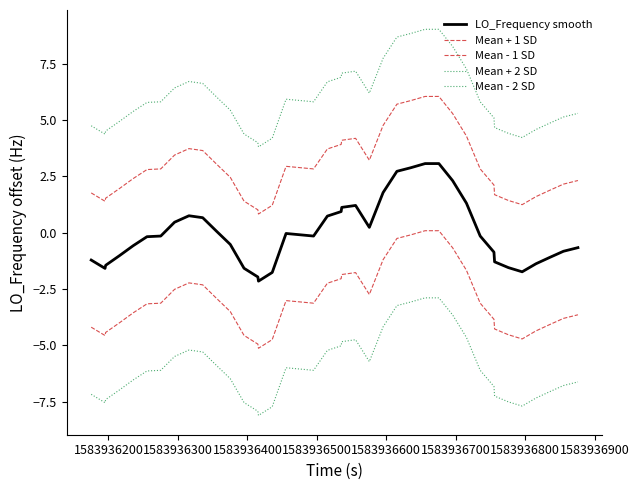

True or false: Mean + 2 SD has more than 0 interior local peaks.

True